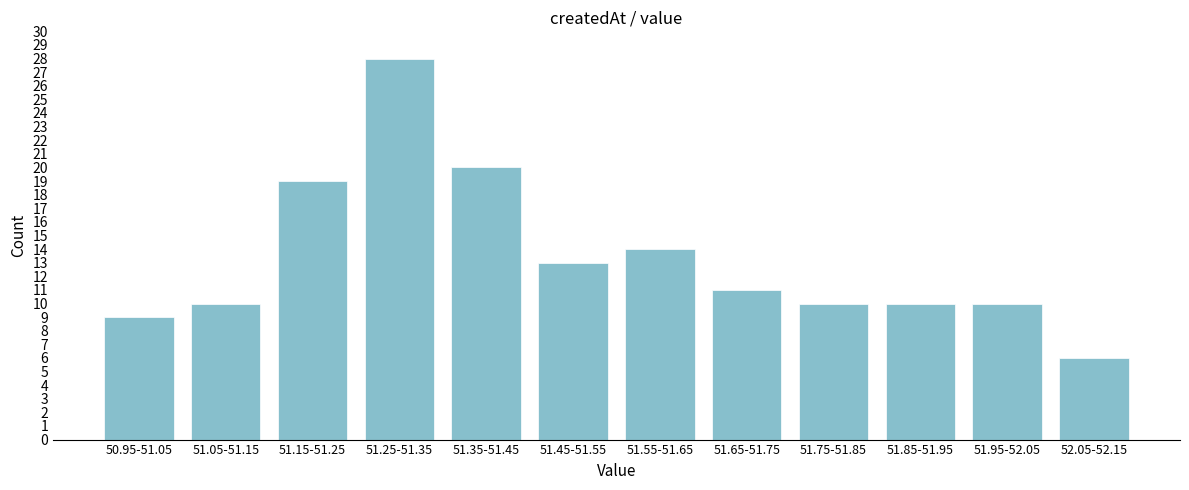

Reading left to right, extract all data points from this chart.

50.95-51.05=9	51.05-51.15=10	51.15-51.25=19	51.25-51.35=28	51.35-51.45=20	51.45-51.55=13	51.55-51.65=14	51.65-51.75=11	51.75-51.85=10	51.85-51.95=10	51.95-52.05=10	52.05-52.15=6